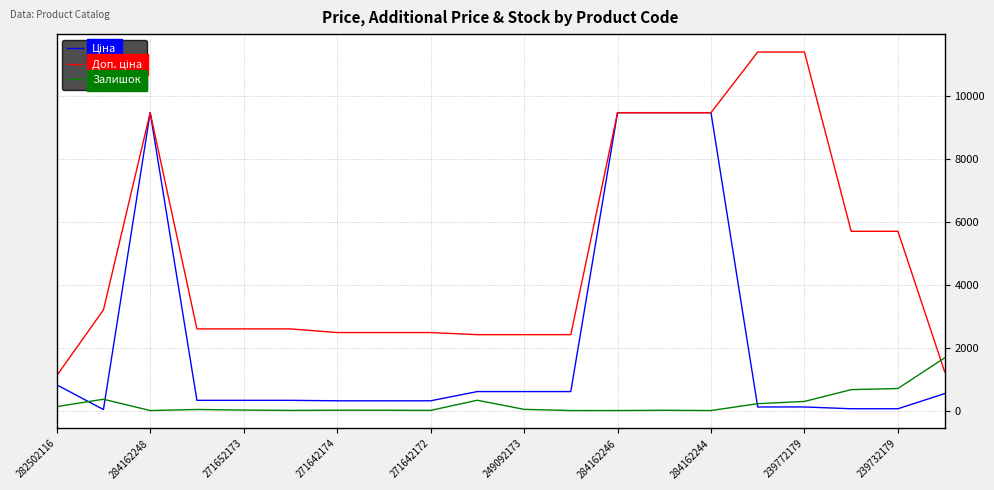

What is the highest value of the Залишок series?

1677.0